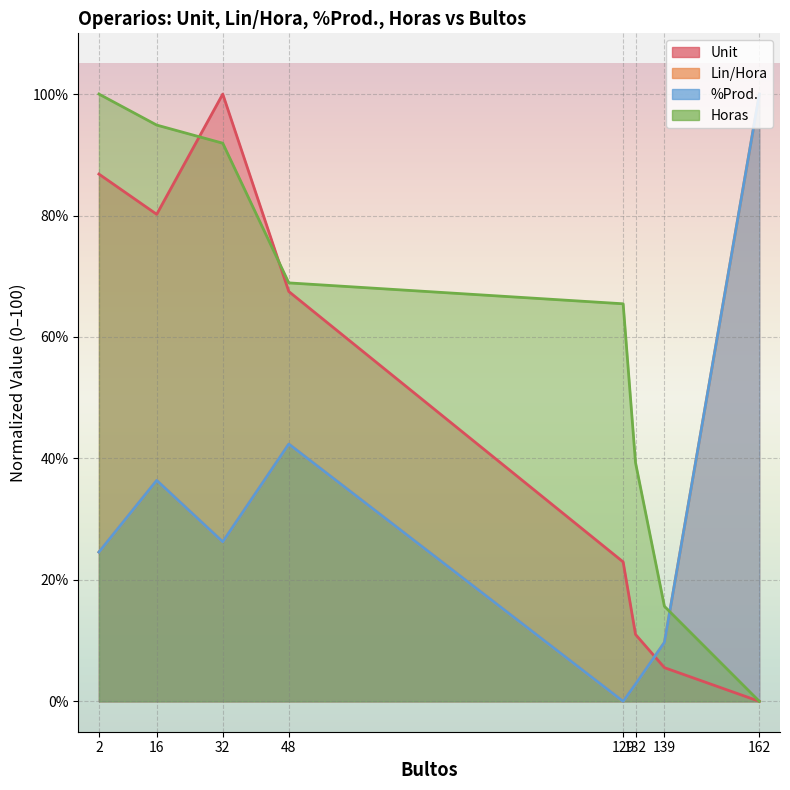

Where is %Prod. nearest to the value 50?

48